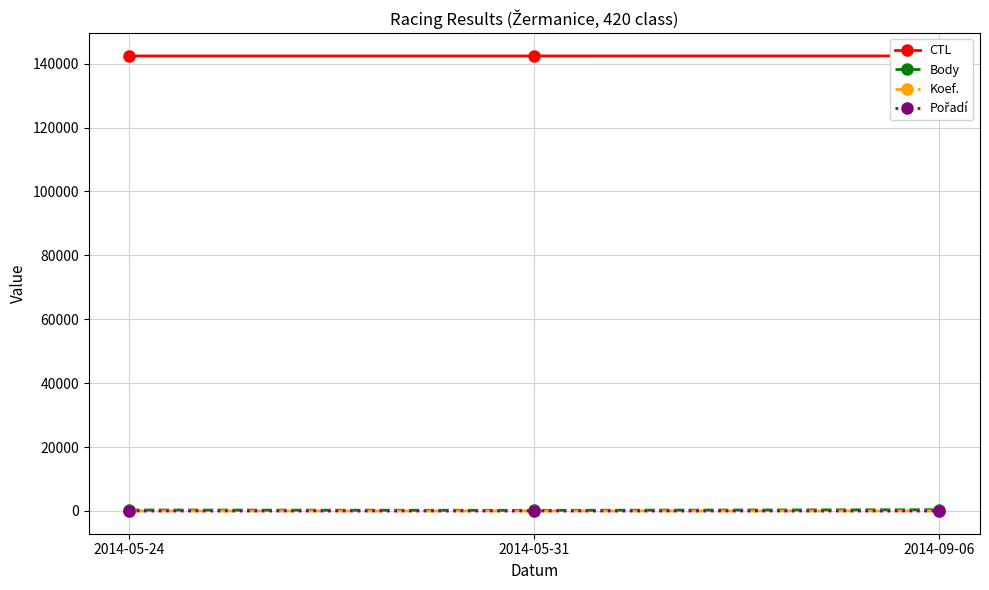

Is the value of CTL at 2014-09-06 greater than the value of Koef. at 2014-09-06?

Yes